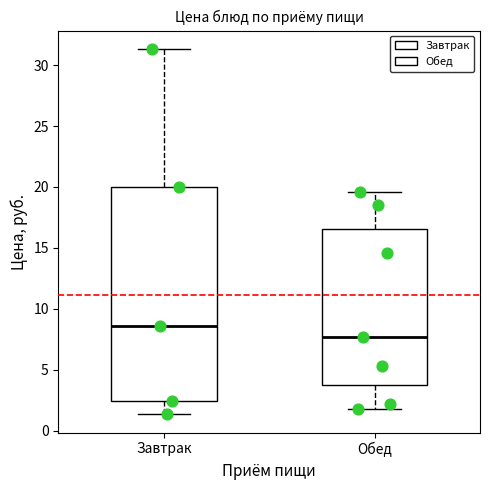

Where does the median line of the box for Обед sit on the y-axis? The values are not printed on the chart, so give them approximately, as read against the axis.

7.5